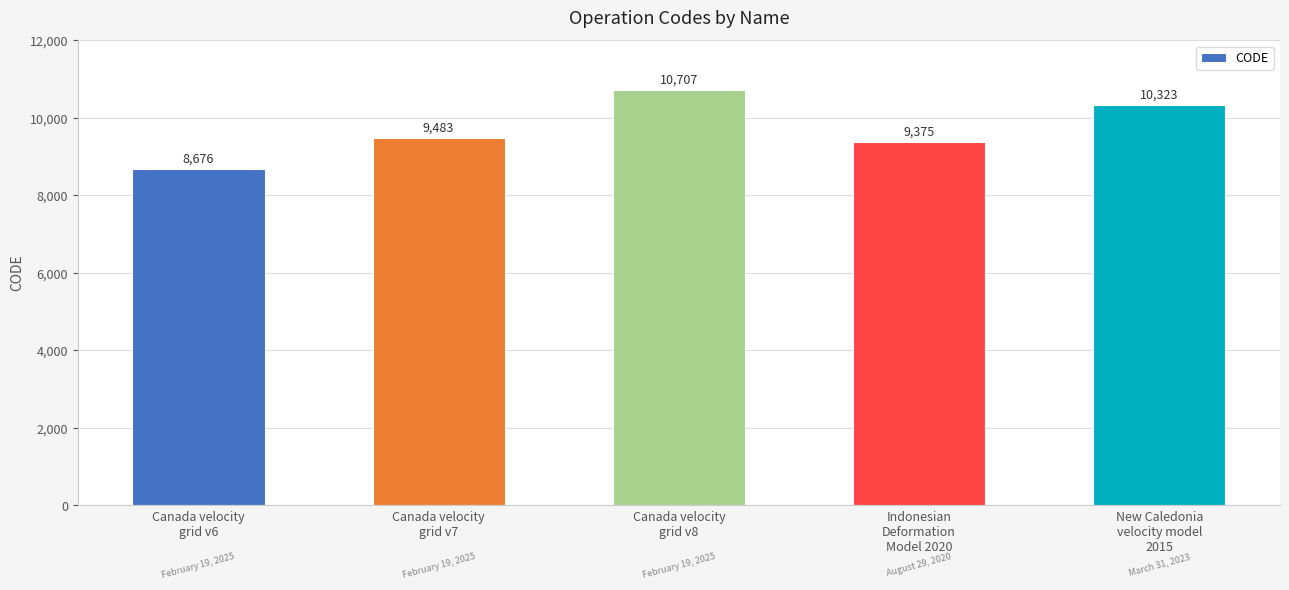

True or false: the data shows 16671 at Canada velocity
grid v8.

False